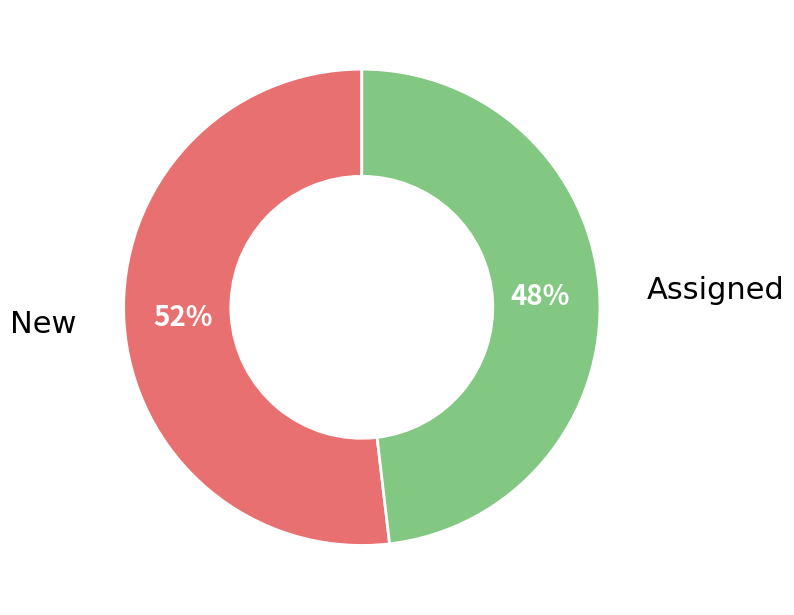

What is the smallest slice in the pie chart?

Assigned